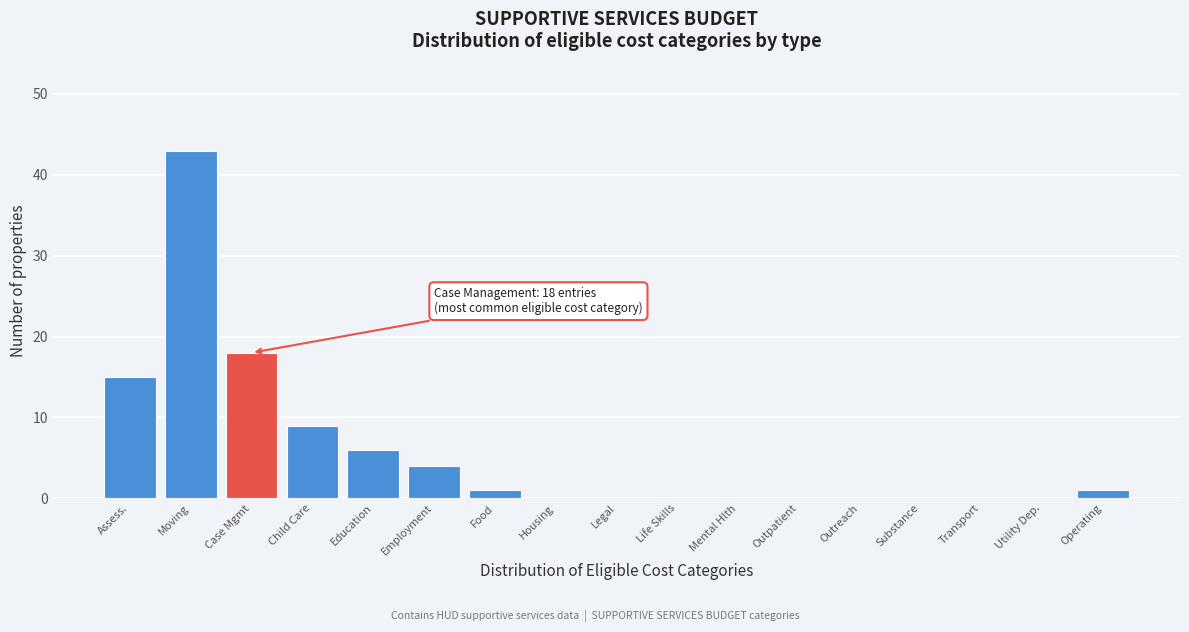

Reading right to left, extract all data points from this chart.

Operating=1	Utility Dep.=0	Transport=0	Substance=0	Outreach=0	Outpatient=0	Mental Hlth=0	Life Skills=0	Legal=0	Housing=0	Food=1	Employment=4	Education=6	Child Care=9	Case Mgmt=18	Moving=43	Assess.=15